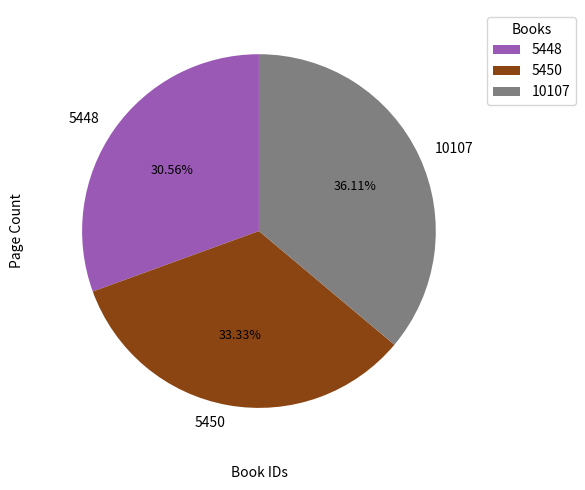

What is the largest slice in the pie chart?

10107